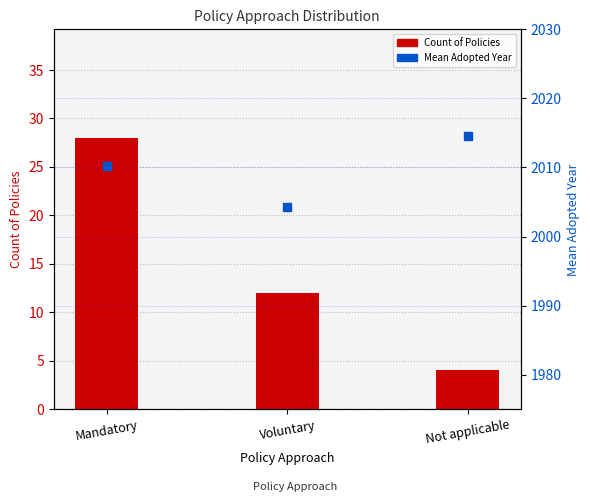

Which series has the largest Y range (max minus min)?

Count of Policies